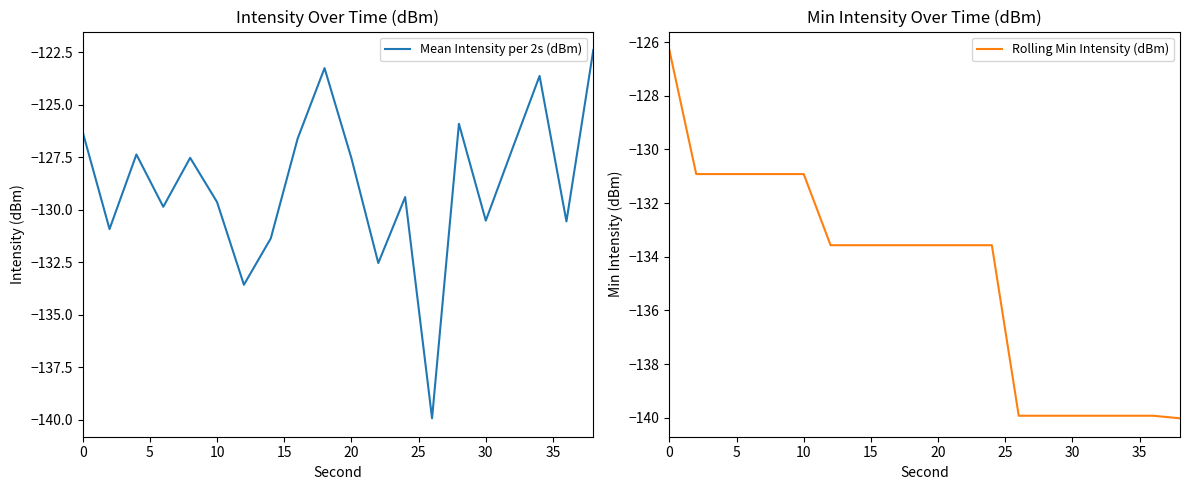

How many lines are shown in the chart?

2